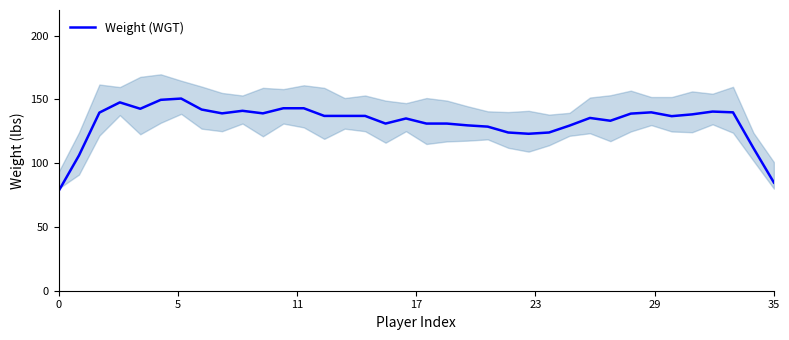

What is the highest value of the Weight (WGT) series?

150.6